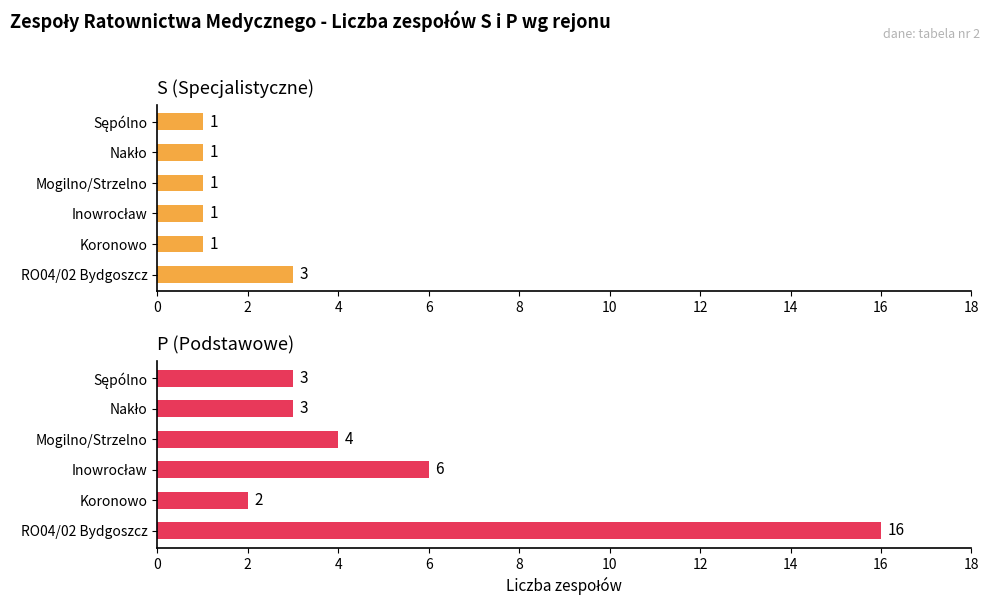

Reading right to left, extract all data points from this chart.

S (Specjalistyczne): 1	1	1	1	1	3
P (Podstawowe): 3	3	4	6	2	16